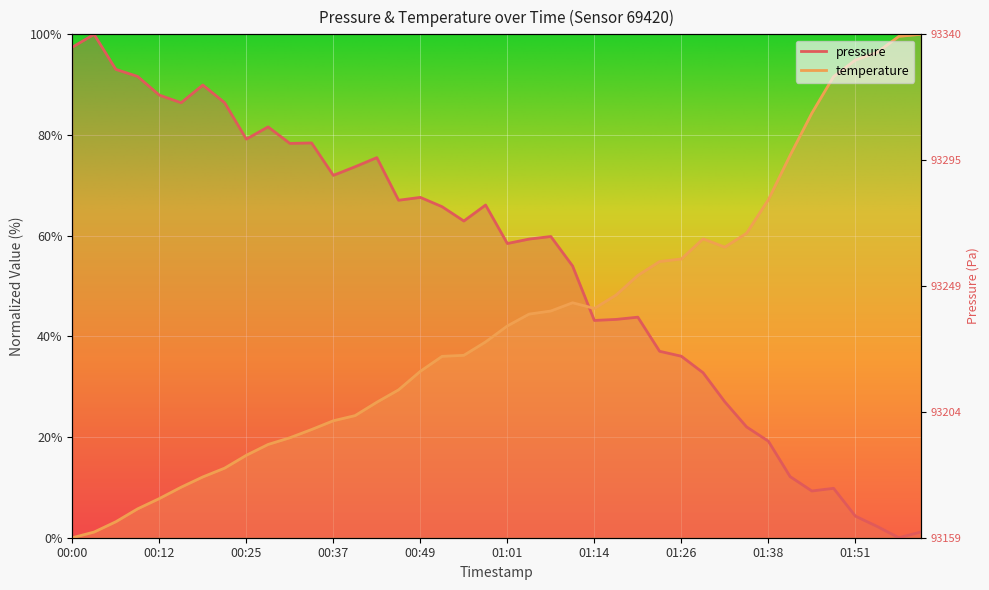

Rank the series at 01:38 from highest to lowest value.

temperature, pressure